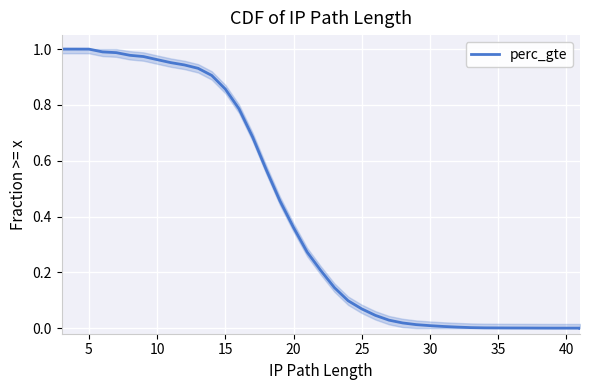

Is it true that the value at 5 is 1.6?

False